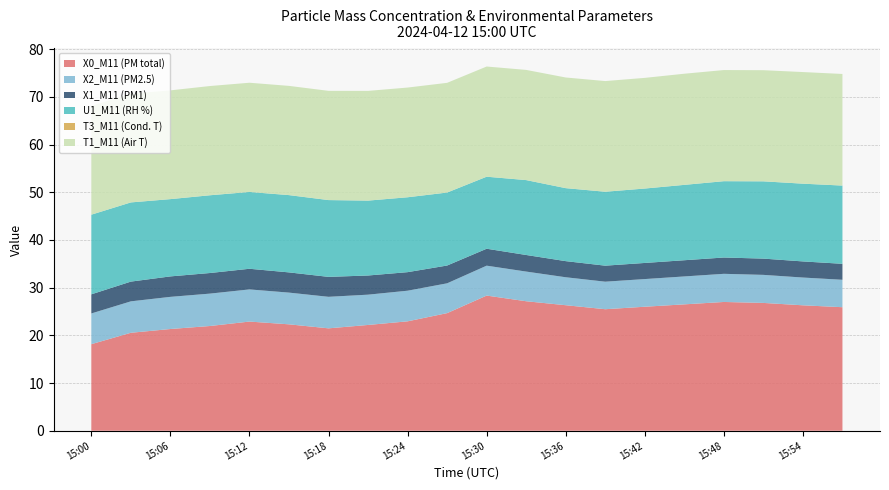

Reading right to left, extract all data points from this chart.

X0_M11 (PM total): 25.9	26.3	26.8	27.0	26.5	26.0	25.5	26.3	27.1	28.3	24.7	22.9	22.2	21.5	22.3	22.9	22.0	21.3	20.5	18.1
X2_M11 (PM2.5): 5.8	5.8	5.9	5.9	5.8	5.8	5.8	5.9	6.2	6.3	6.2	6.4	6.3	6.6	6.7	6.7	6.8	6.7	6.6	6.4
X1_M11 (PM1): 3.4	3.4	3.4	3.4	3.4	3.4	3.4	3.4	3.5	3.5	3.7	3.9	4.0	4.2	4.2	4.3	4.3	4.3	4.1	4.0
U1_M11 (RH %): 16.4	16.3	16.2	16.0	15.8	15.6	15.5	15.3	15.7	15.1	15.3	15.7	15.7	16.1	16.2	16.1	16.3	16.2	16.6	16.7
T3_M11 (Cond. T): 0.0	0.0	0.0	0.0	0.0	0.0	0.0	0.0	0.0	0.0	0.0	0.0	0.0	0.0	0.0	0.0	0.0	0.0	0.0	0.0
T1_M11 (Air T): 23.4	23.4	23.3	23.3	23.3	23.2	23.2	23.2	23.1	23.1	23.0	23.0	23.0	22.9	22.9	22.9	22.9	22.8	22.8	22.8